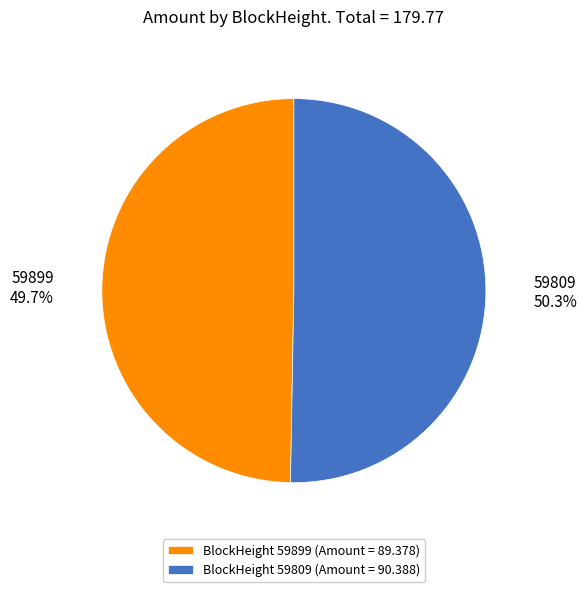

What is the majority slice?

BlockHeight 59809 (Amount = 90.388)